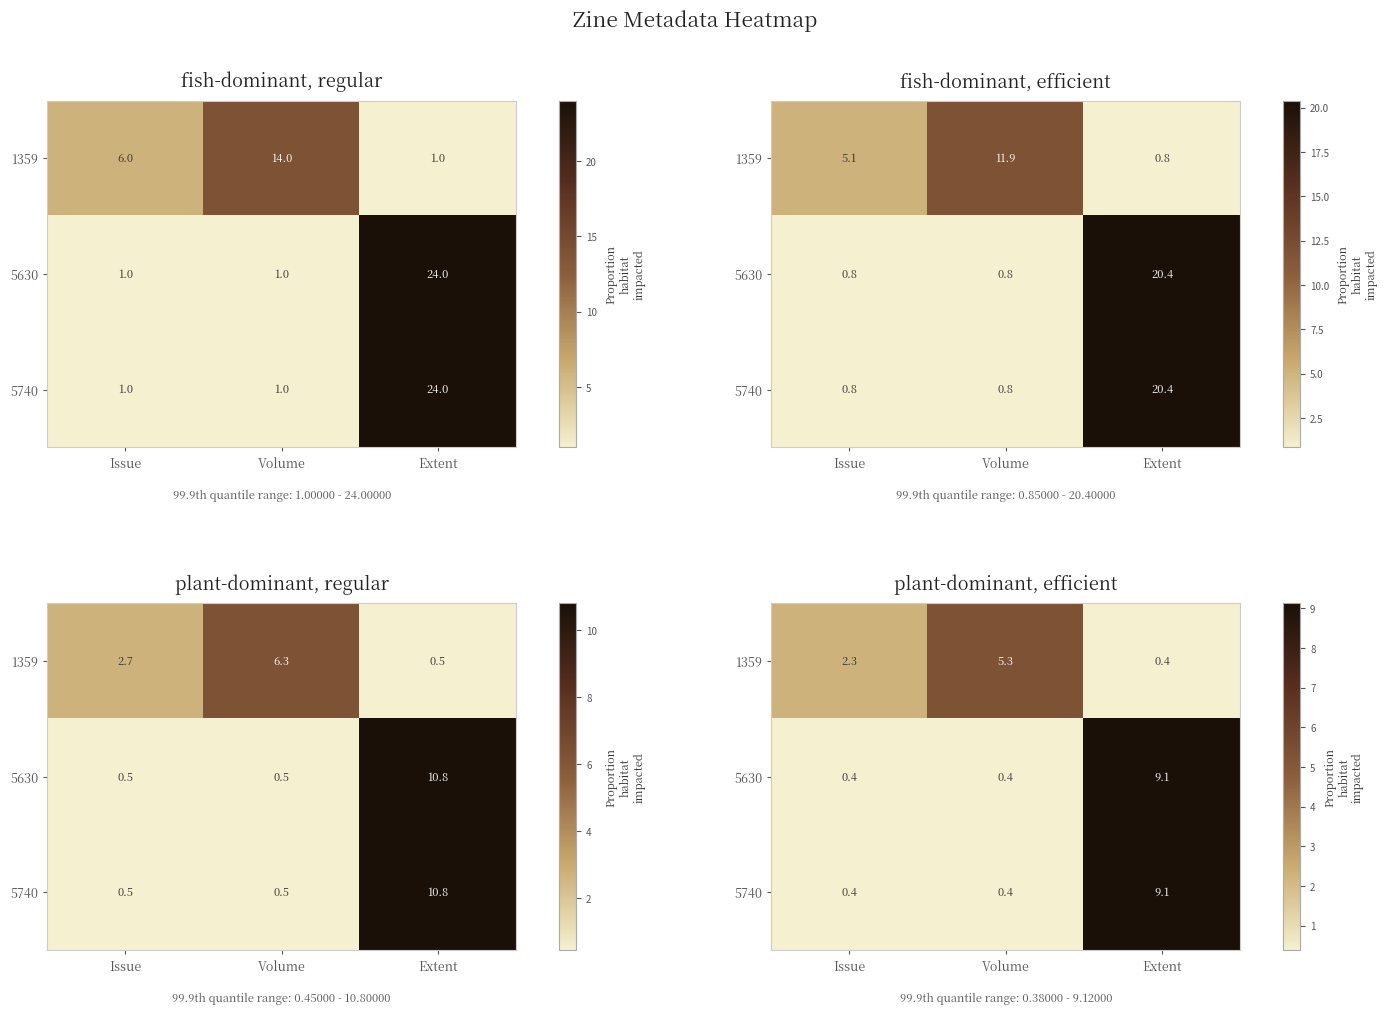

Which has a higher value, Volume or Extent?

Volume